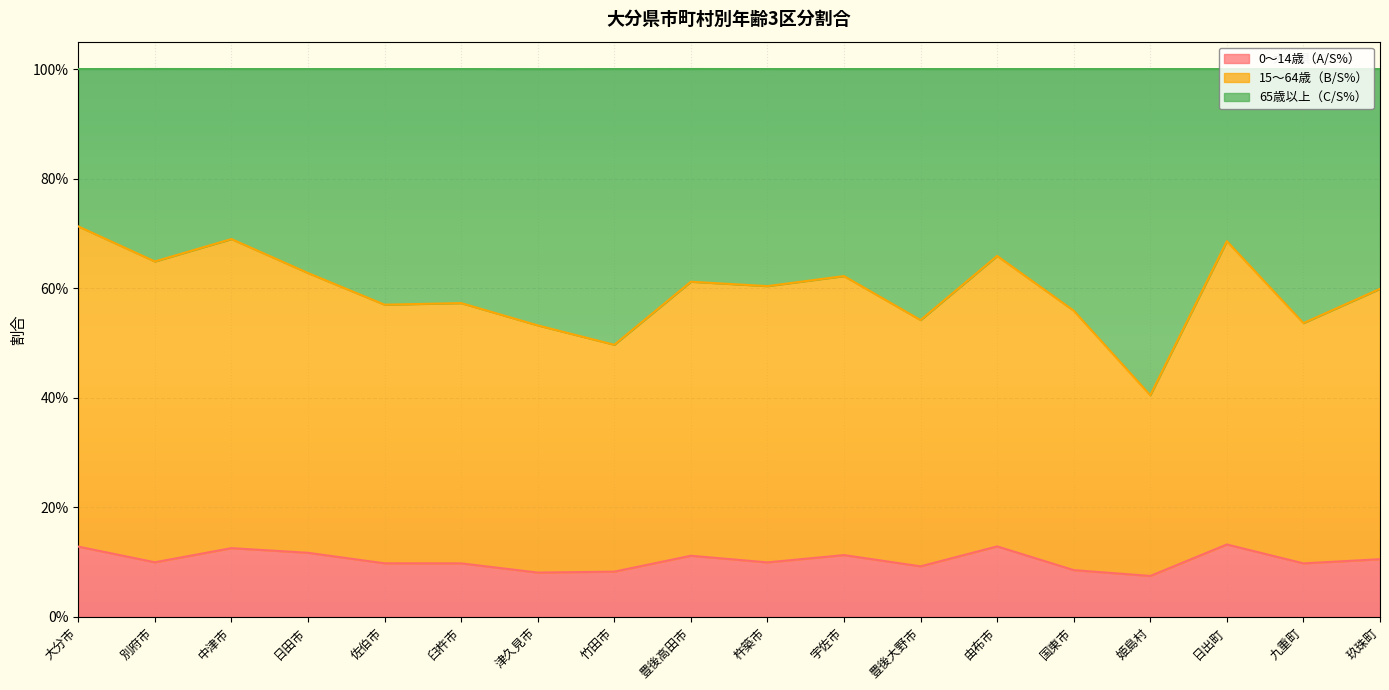

Which label corresponds to the largest value in the chart?

大分市